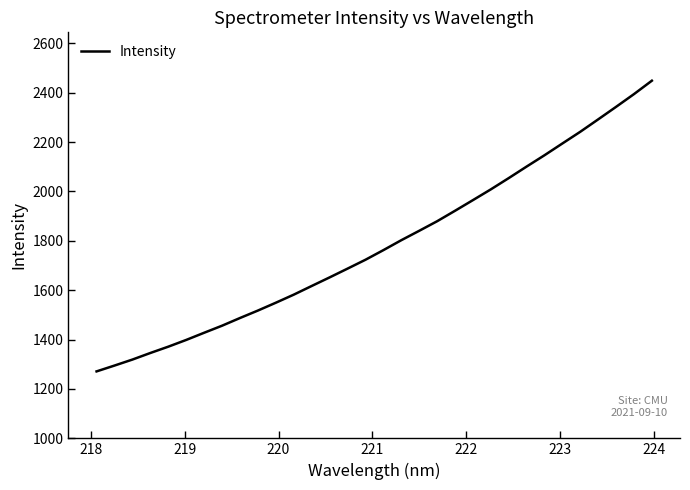

What is the difference between the maximum and minimum values?

1177.4